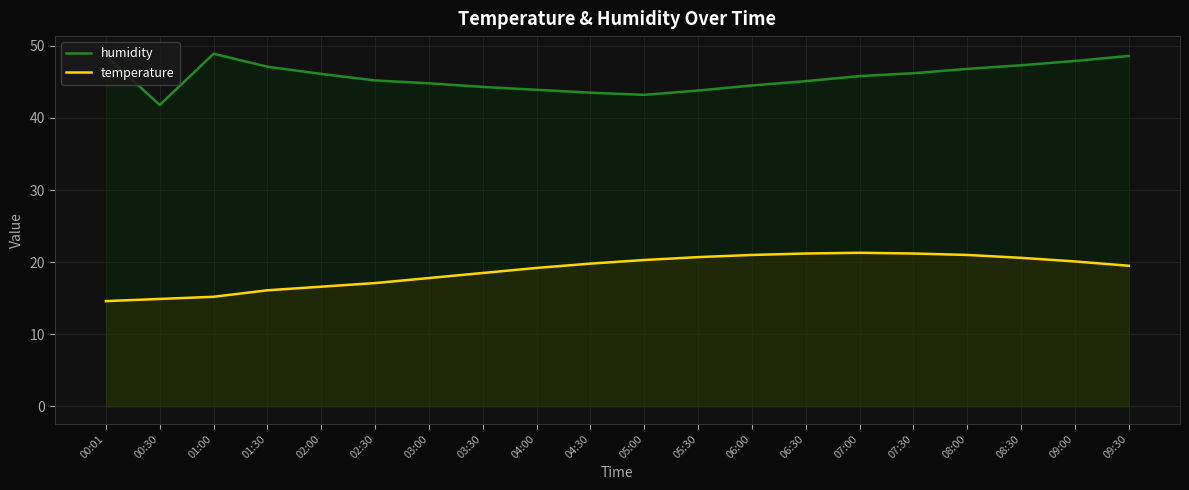

At how many categories does at least one series exceed 36?

20